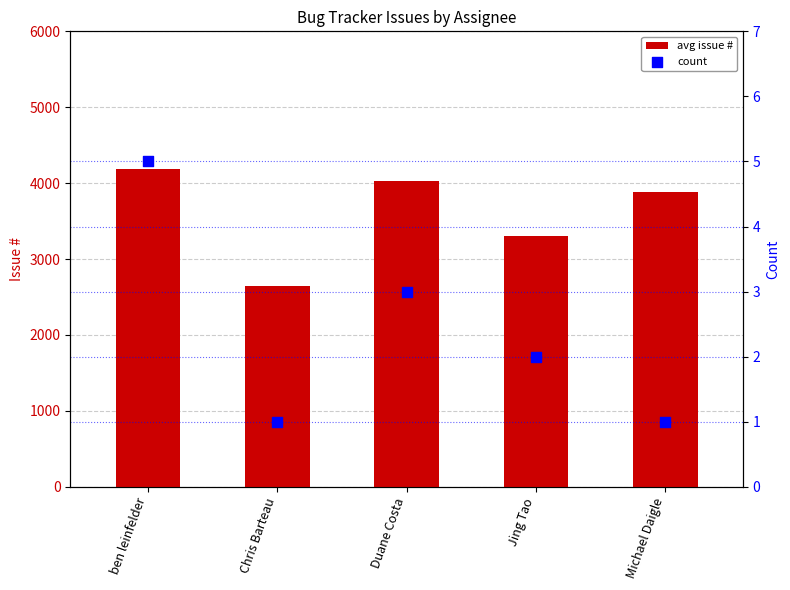

Which series has the widest spread of Y values?

avg issue #